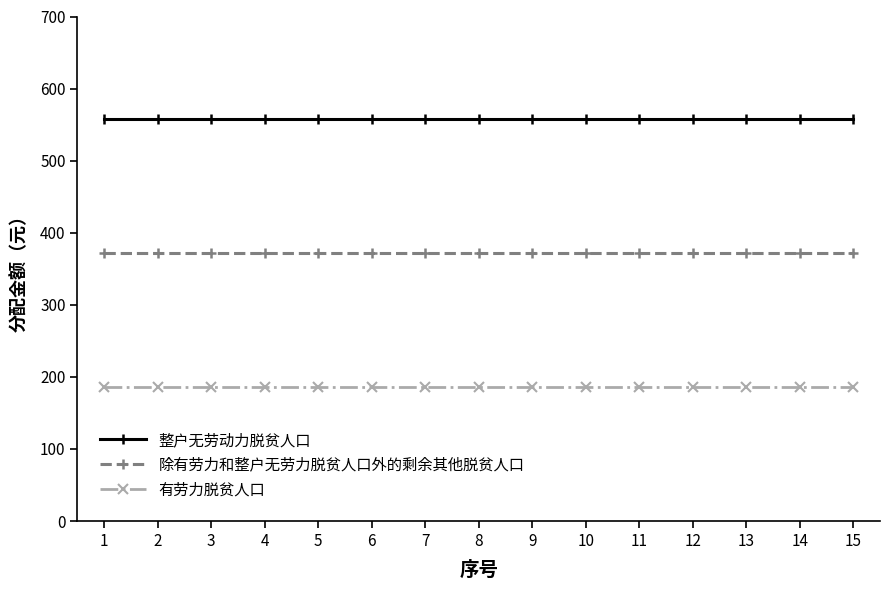

What is the difference between the highest and lowest values at 9?

372.3